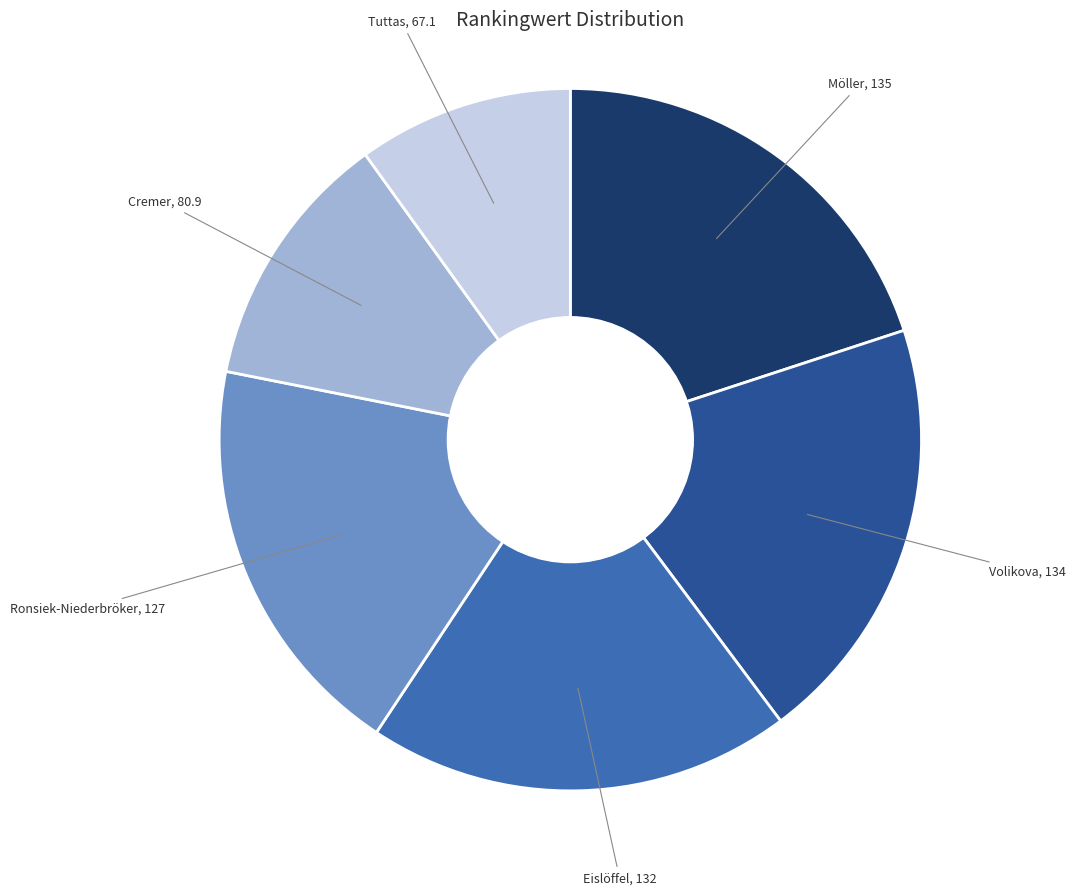

Is there a majority slice in this chart?

No